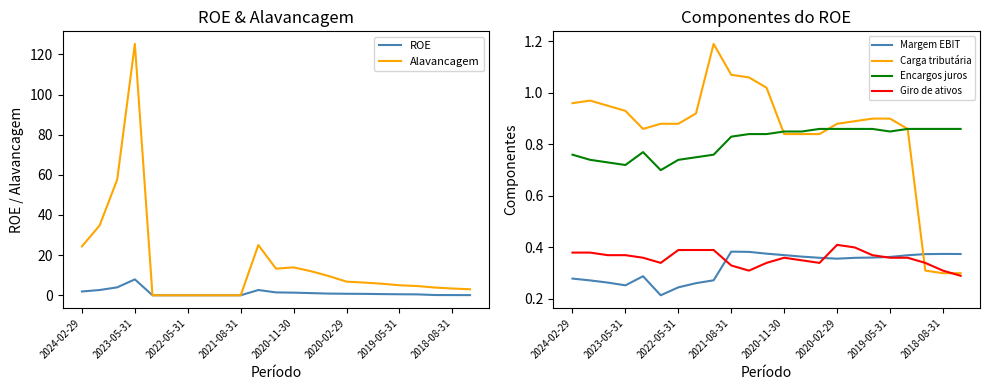

After their last crossing, which series has the higher values: Carga tributária or Alavancagem?

Alavancagem